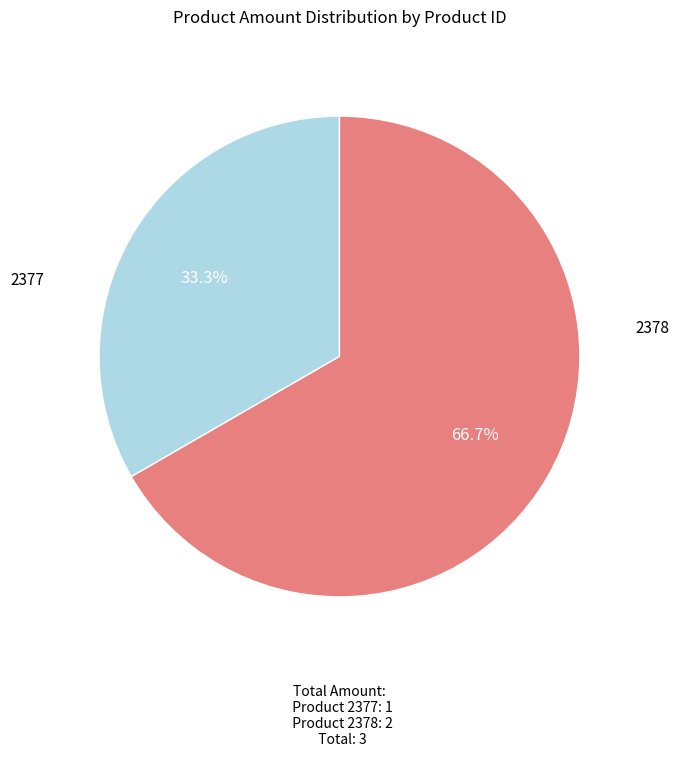

Does any single category account for the majority?

Yes